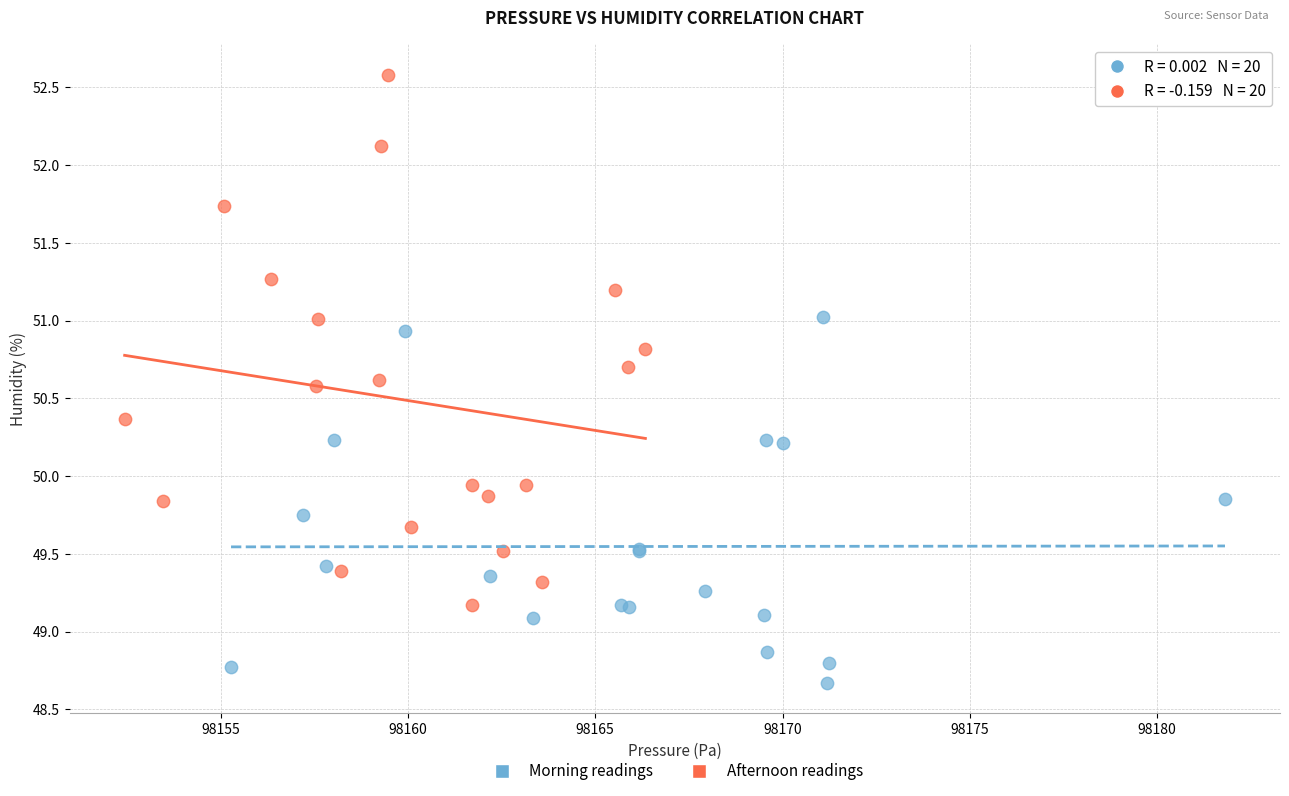

Which series has the largest Y range (max minus min)?

Afternoon readings